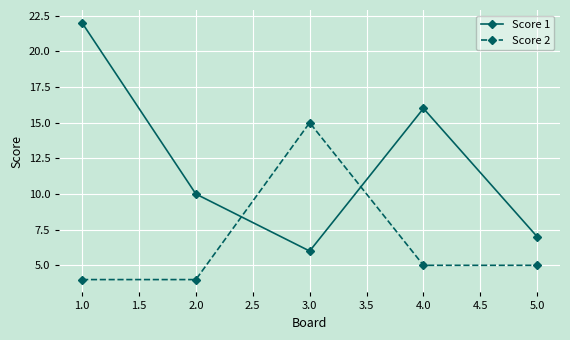

Which series has the widest spread of values?

Score 1